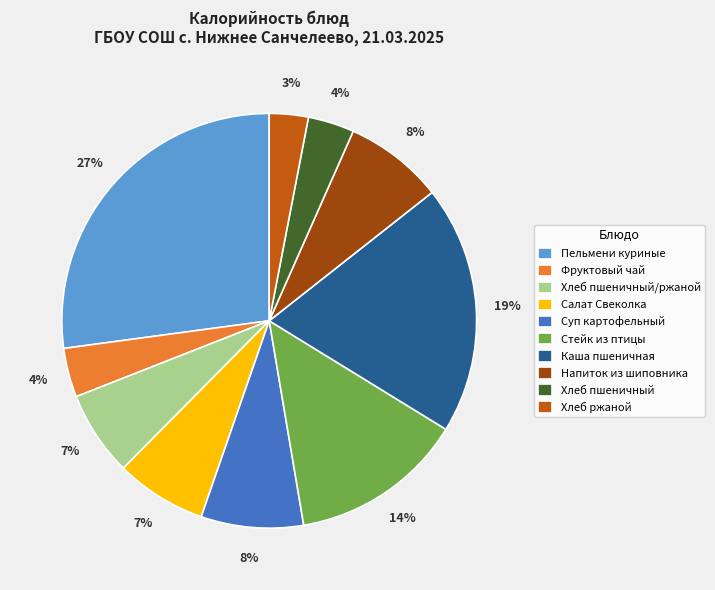

Is Каша пшеничная the majority of the pie?

No